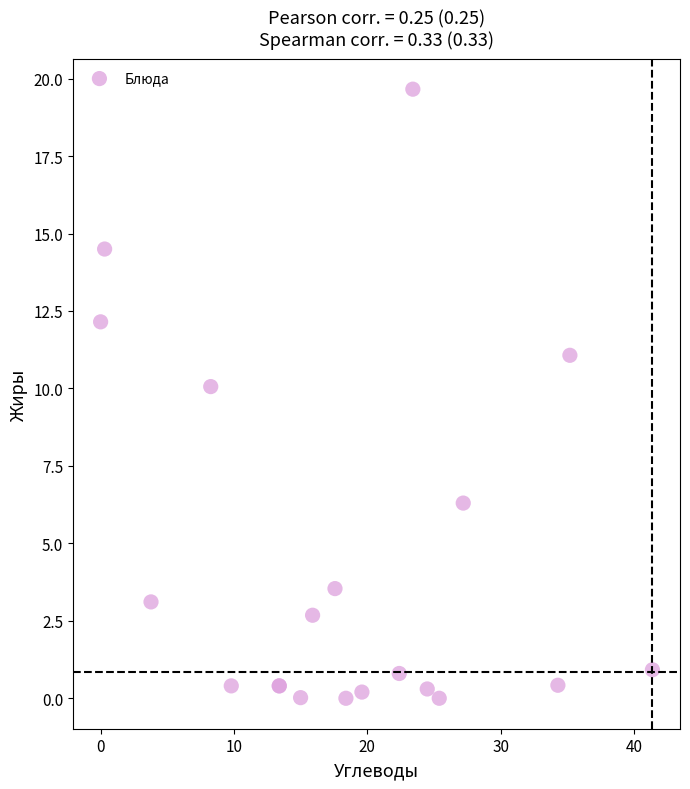

What Y value in the scatter plot is closest to 9?

10.1